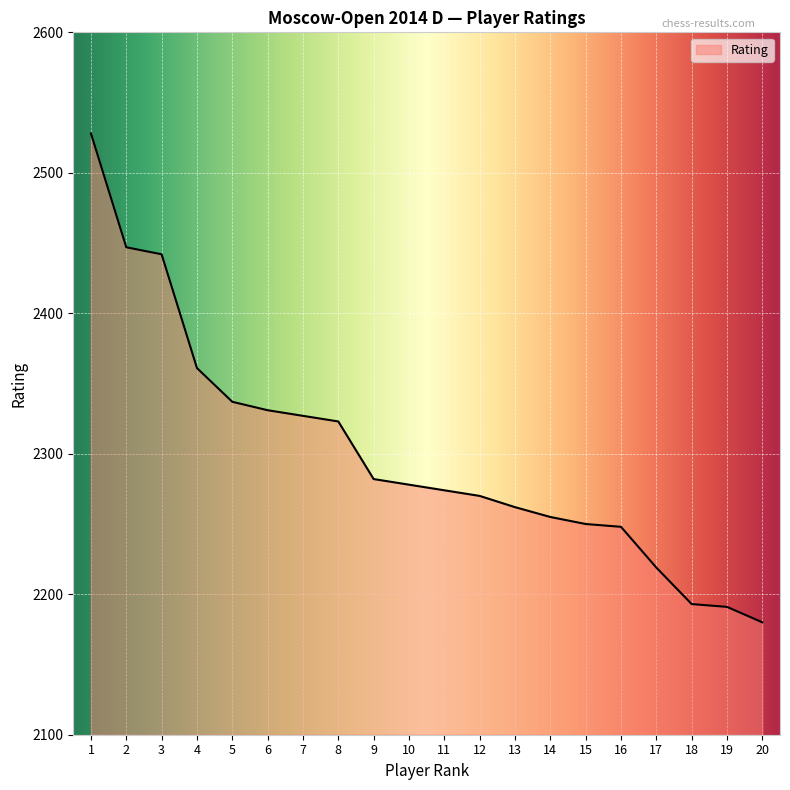

Between 17 and 18, which is larger?

17